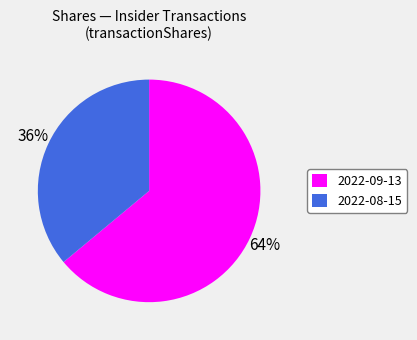

Which slice is the largest?

2022-09-13